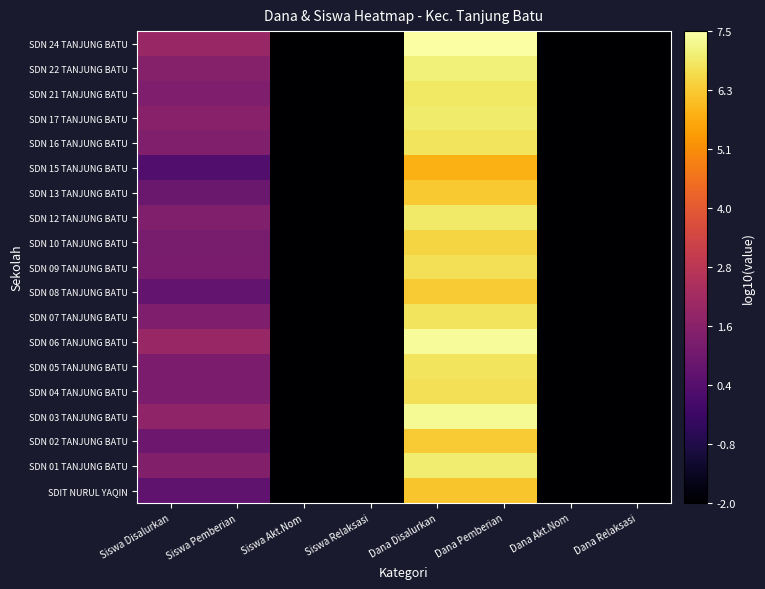

Rank the series by their maximum value, from lowest to highest.

SDN 15 TANJUNG BATU, SDIT NURUL YAQIN, SDN 13 TANJUNG BATU, SDN 02 TANJUNG BATU, SDN 08 TANJUNG BATU, SDN 10 TANJUNG BATU, SDN 04 TANJUNG BATU, SDN 09 TANJUNG BATU, SDN 05 TANJUNG BATU, SDN 16 TANJUNG BATU, SDN 07 TANJUNG BATU, SDN 21 TANJUNG BATU, SDN 12 TANJUNG BATU, SDN 17 TANJUNG BATU, SDN 01 TANJUNG BATU, SDN 22 TANJUNG BATU, SDN 03 TANJUNG BATU, SDN 06 TANJUNG BATU, SDN 24 TANJUNG BATU